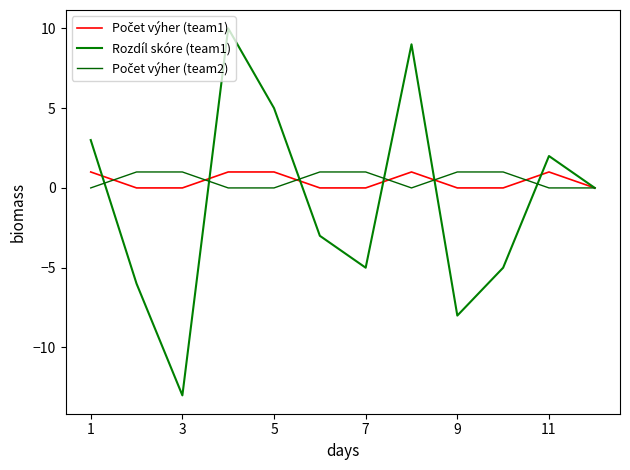

True or false: Počet výher (team2) and Rozdíl skóre (team1) cross at least once.

True